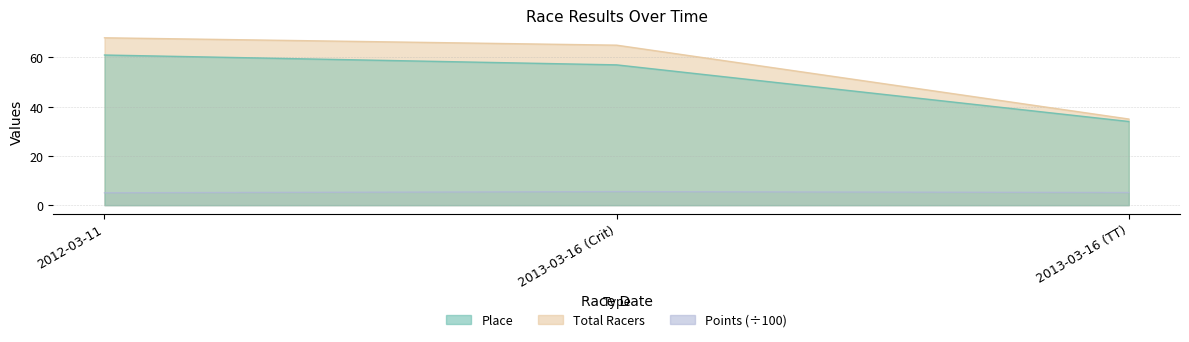

Rank the series by their maximum value, from lowest to highest.

Points, Place, Total Racers